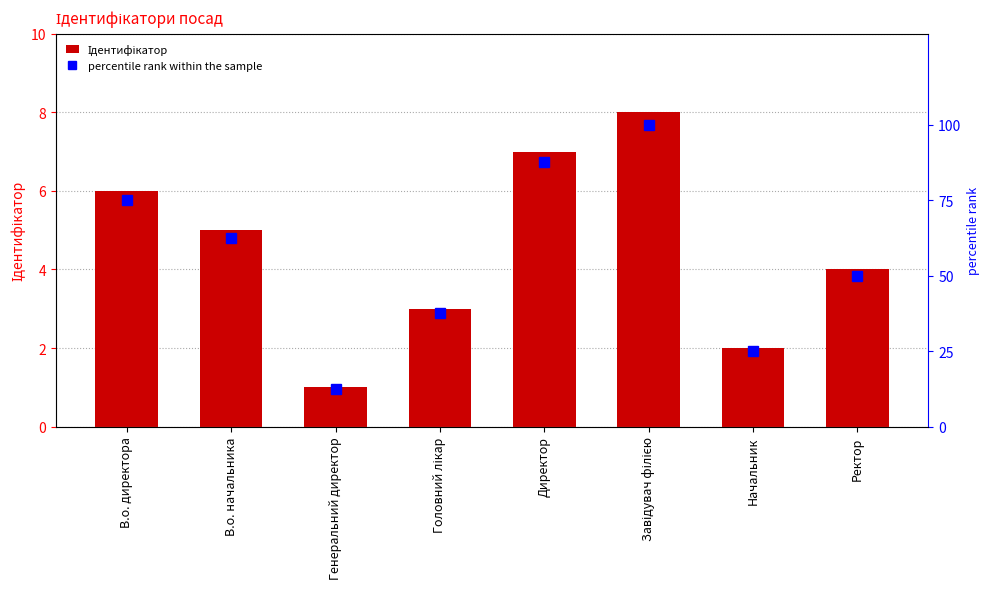

Which series has the largest total across all categories?

percentile rank within the sample